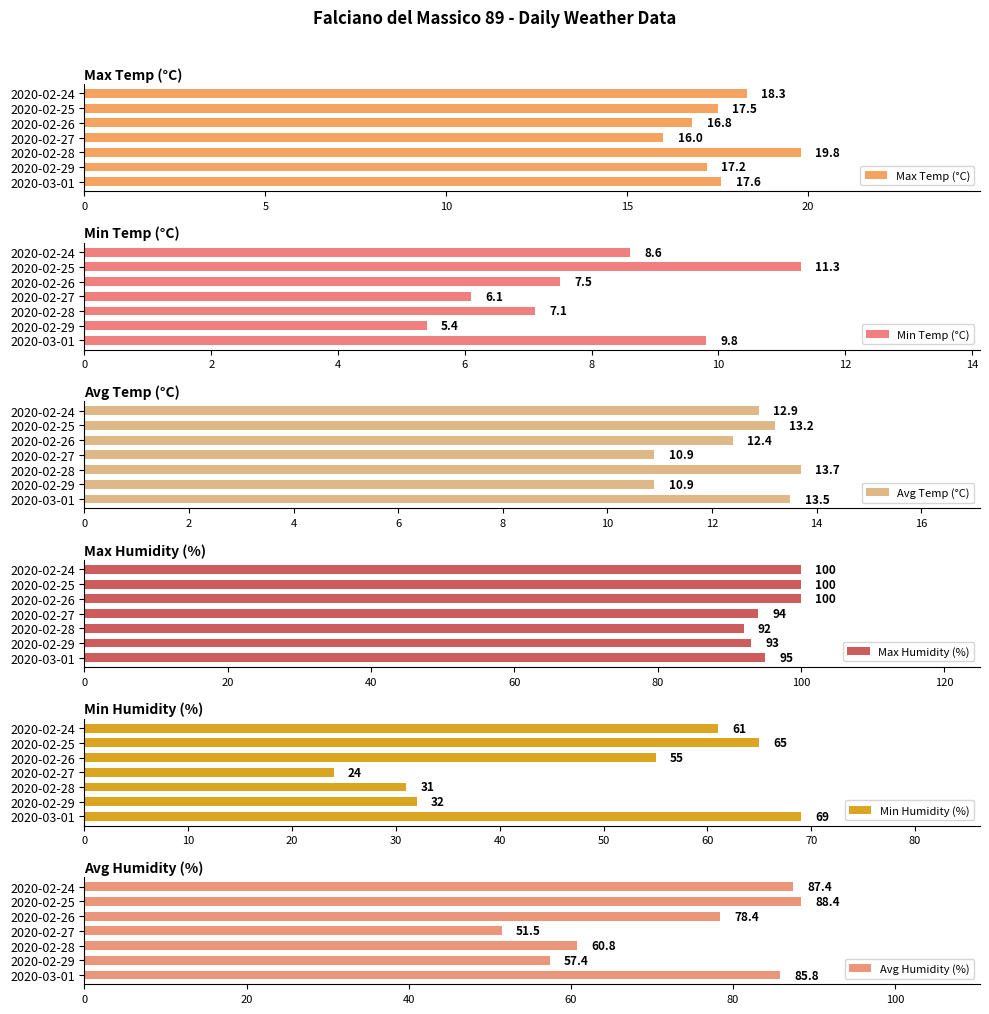

At which label is Min Humidity (%) closest to 46?

2020-02-26